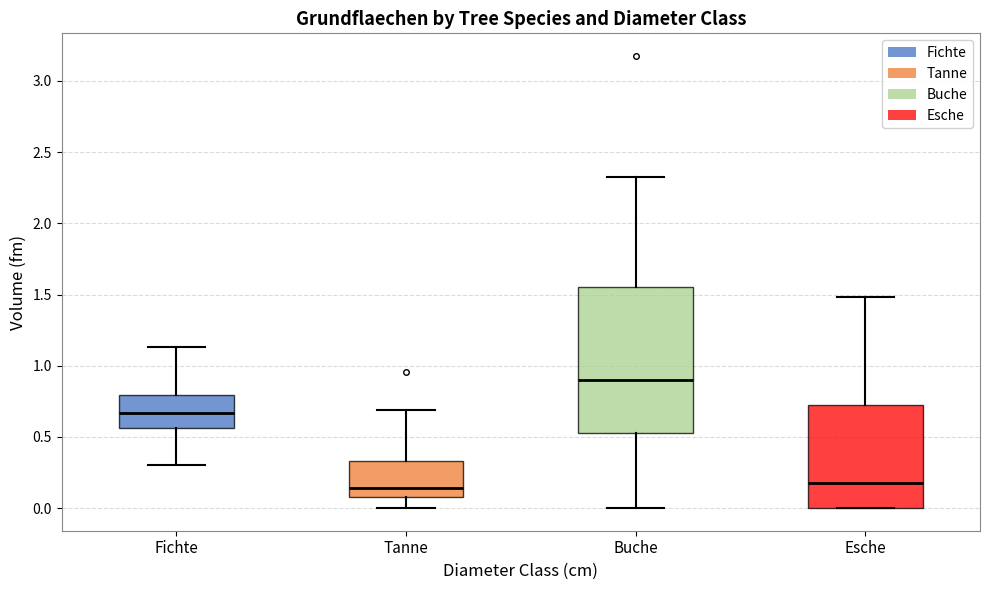

Which box is the tallest, from its lower edge to its upper edge?

Buche